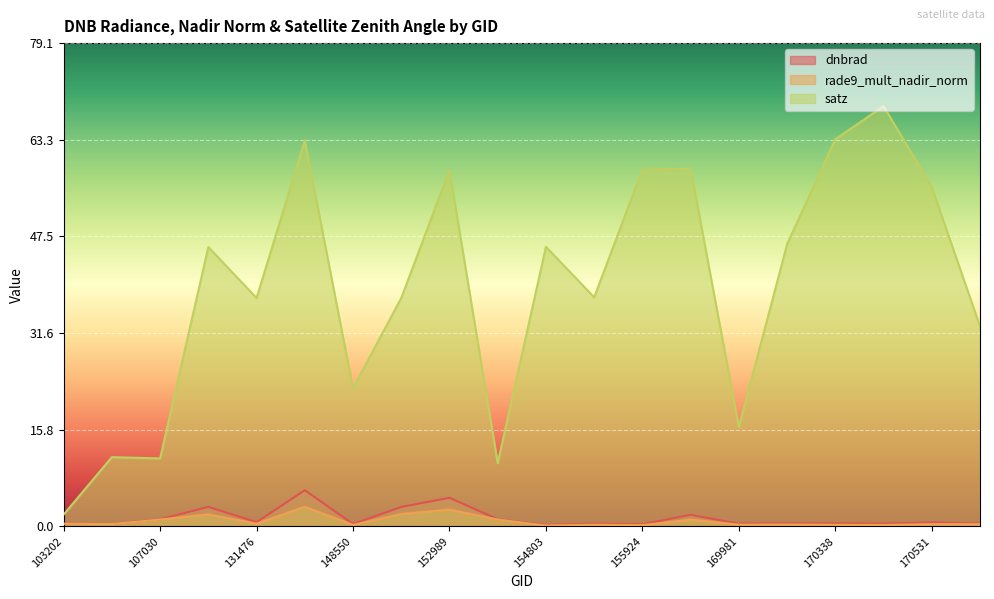

True or false: dnbrad and satz intersect in this chart.

False